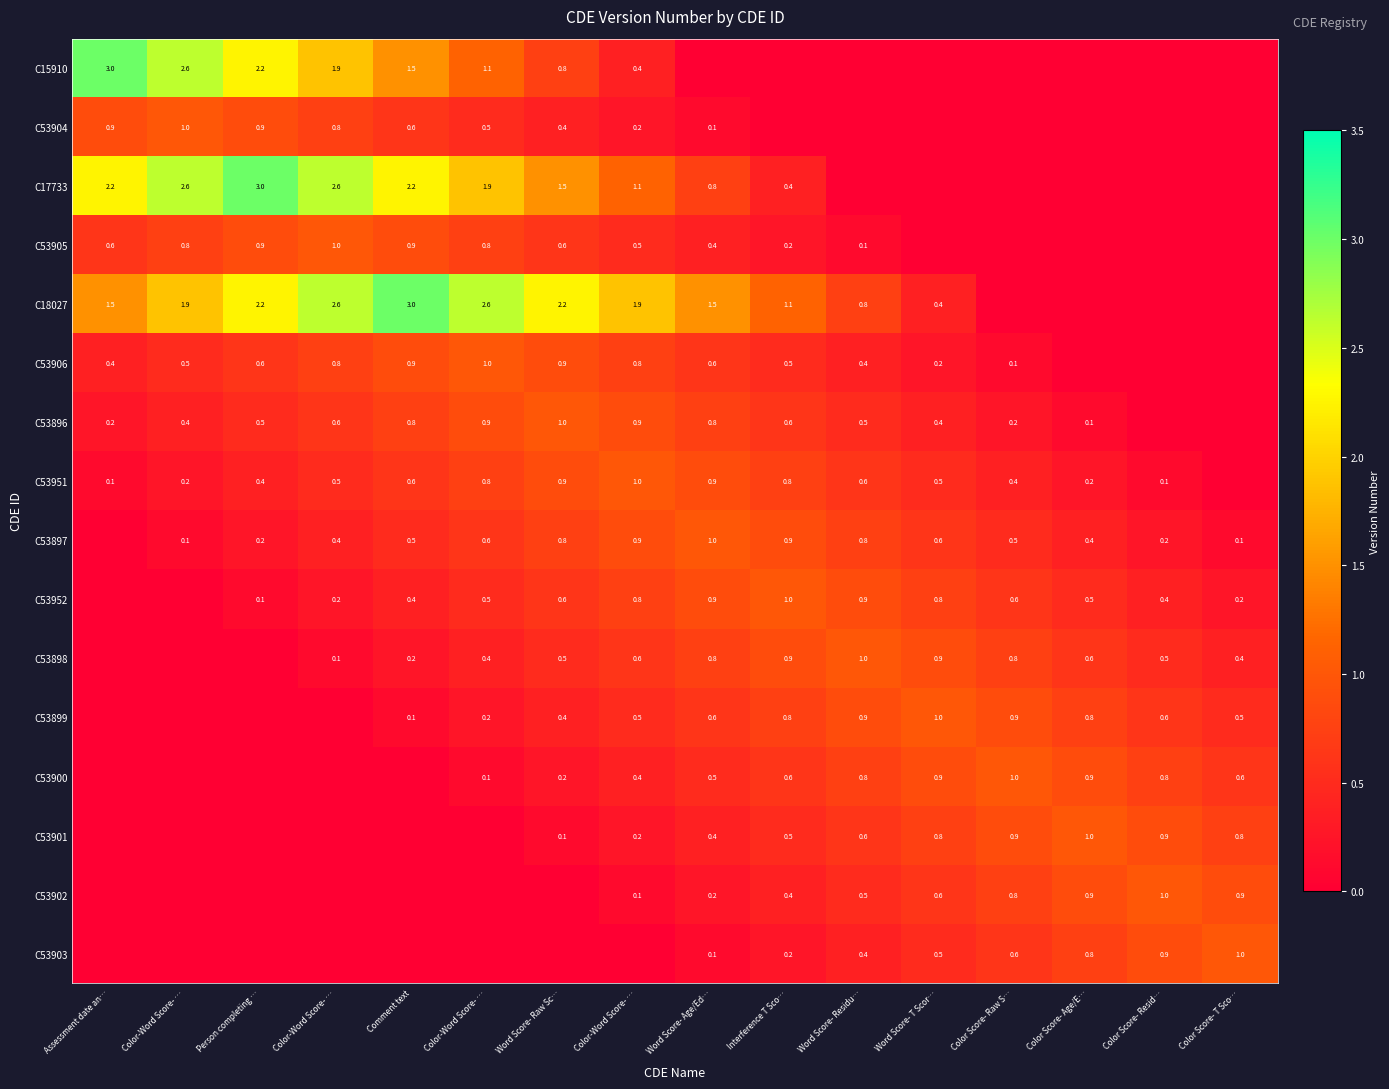

Is it true that C18027 equals 1.9 at Color Score- T Sco…?

False